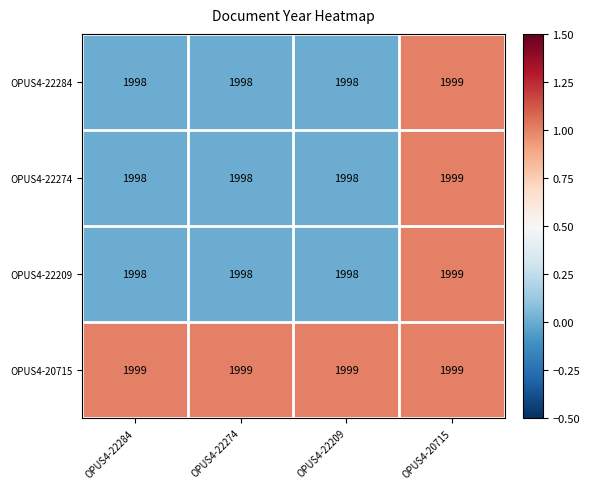

Which category has the highest value in the OPUS4-22274 series?

OPUS4-20715